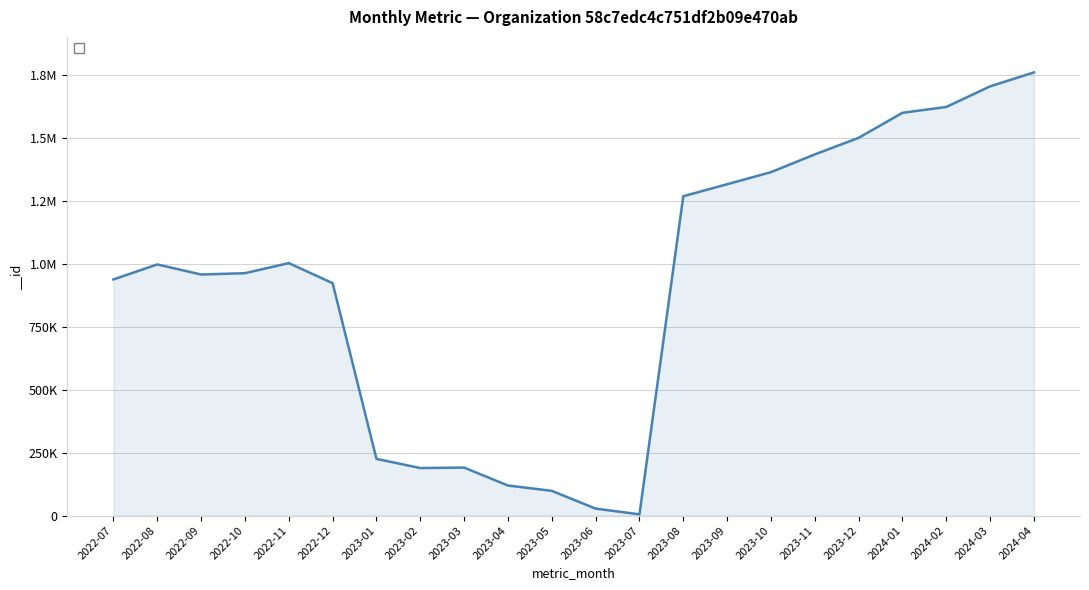

Rank the categories by value from highest to lowest.

2024-04, 2024-03, 2024-02, 2024-01, 2023-12, 2023-11, 2023-10, 2023-09, 2023-08, 2022-11, 2022-08, 2022-10, 2022-09, 2022-07, 2022-12, 2023-01, 2023-03, 2023-02, 2023-04, 2023-05, 2023-06, 2023-07